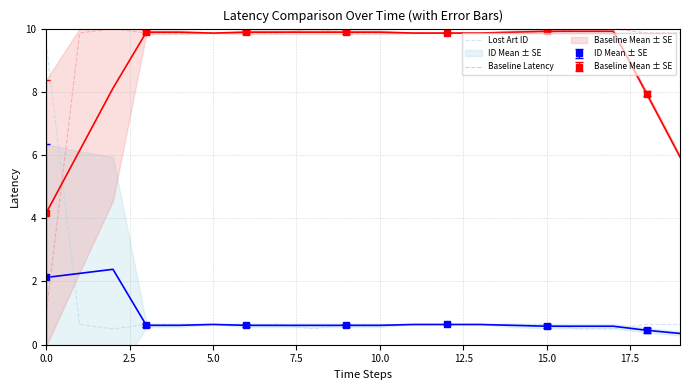

What is the total value across all series at 0.0?

10.5